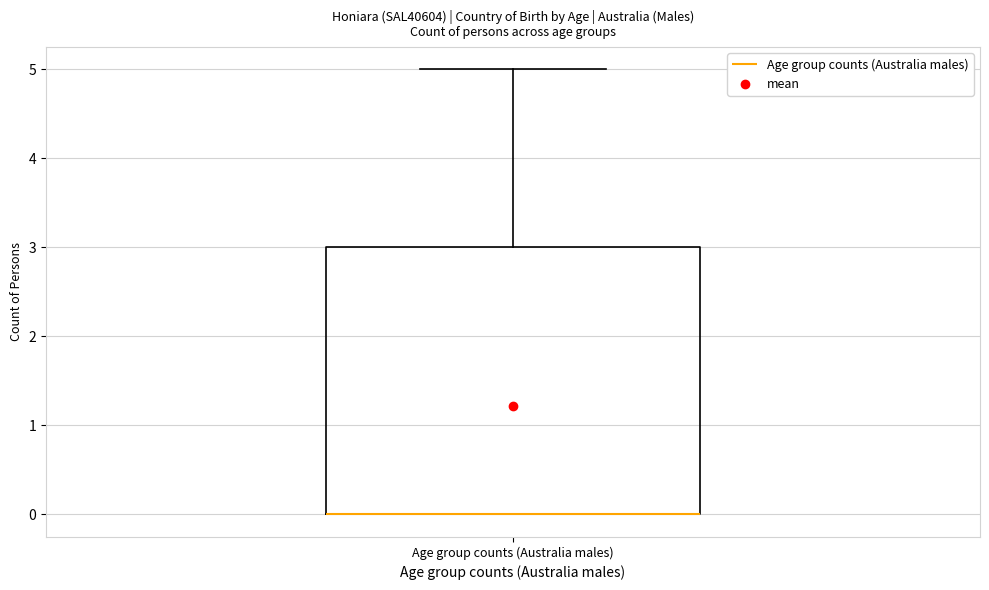

Read this box plot against the y-axis: the position of the median line, the range covered by the box, and the ends of both whiskers. The values are not printed on the chart, so give them approximately, as read against the axis.

median 0 (drawn on the box's lower edge), box 0 to 3, whiskers 0 to 5